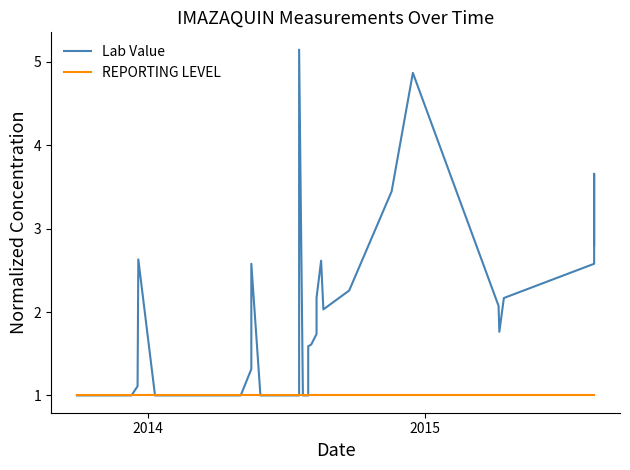

How many lines are shown in the chart?

2